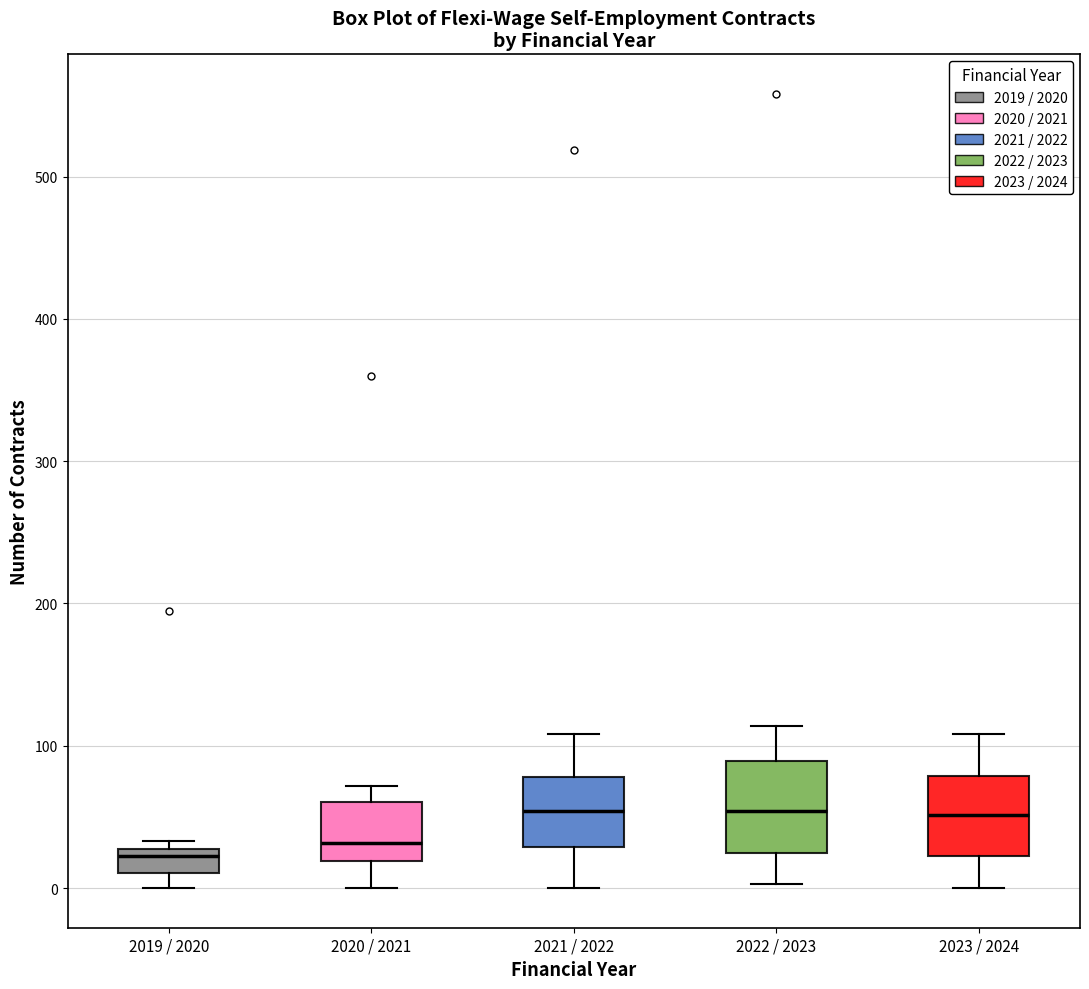

Reading left to right, read every box against the y-axis: the position of its median line, the range the box covers, and the ends of its whiskers. The values are not printed on the chart, so give them approximately, as read against the axis.

2019 / 2020: median 20, box 10 to 30, whiskers 0 to 30 (just above the box's upper edge)
2020 / 2021: median 30, box 20 to 60, whiskers 0 to 70
2021 / 2022: median 50, box 30 to 80, whiskers 0 to 110
2022 / 2023: median 50, box 20 to 90, whiskers 0 to 110
2023 / 2024: median 50, box 20 to 80, whiskers 0 to 110